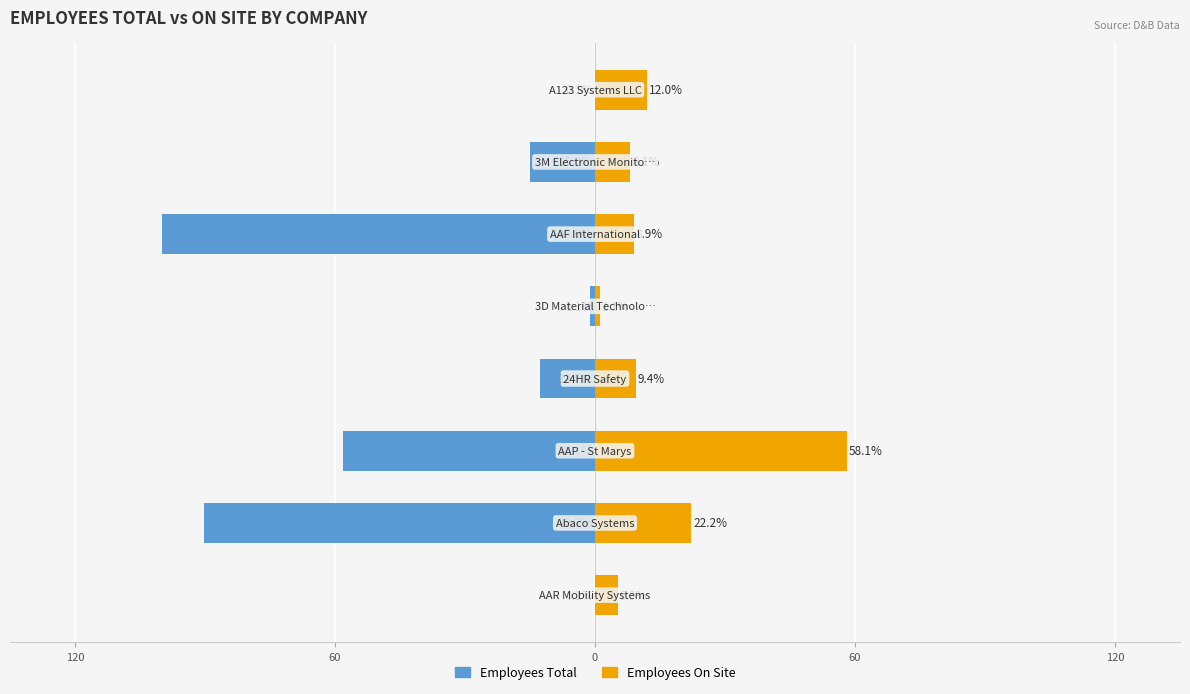

What is the difference between the second highest and second lowest values in the Employees On Site series?

16.9